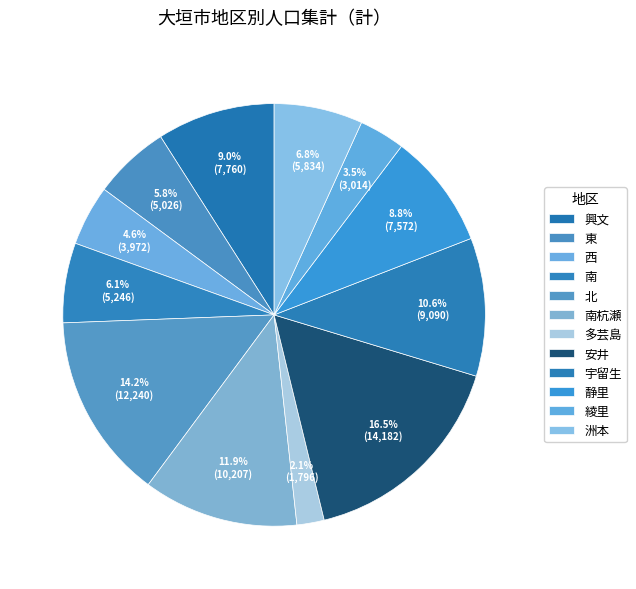

Which slice is the smallest?

多芸島